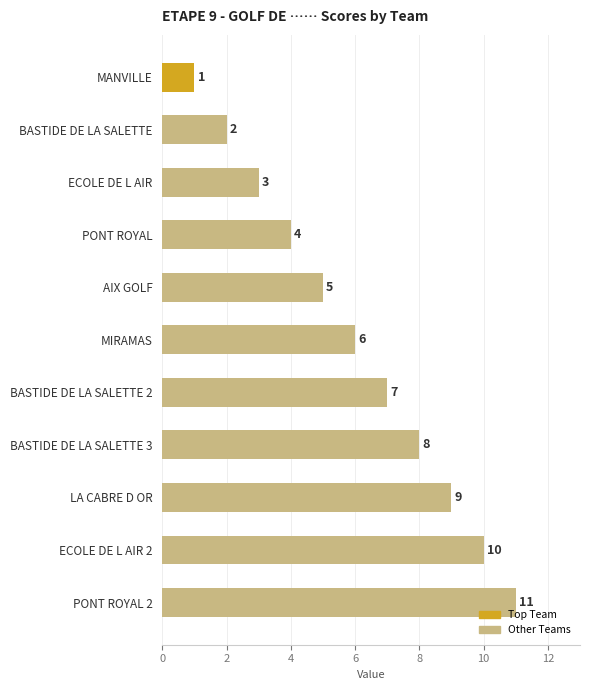

What is the value of the 5th bar from the top?

5